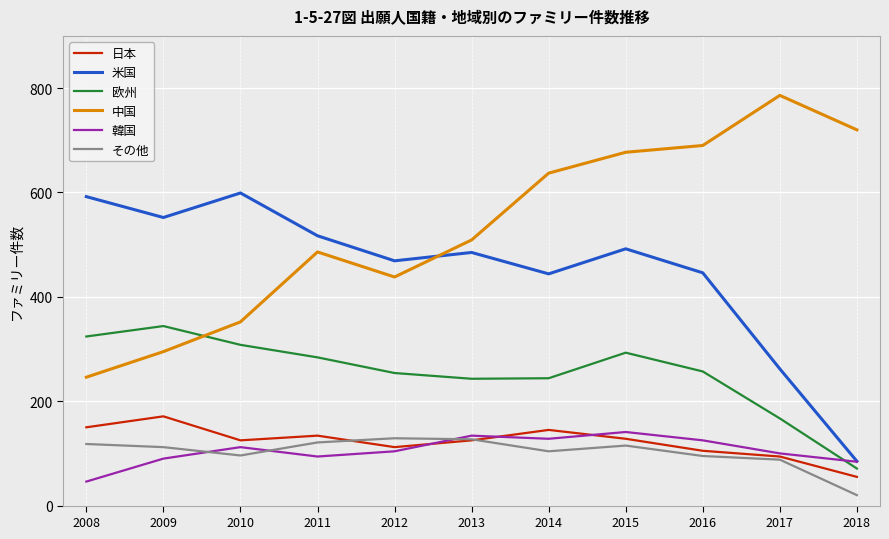

At which category is the sum across all series the highest?

2015